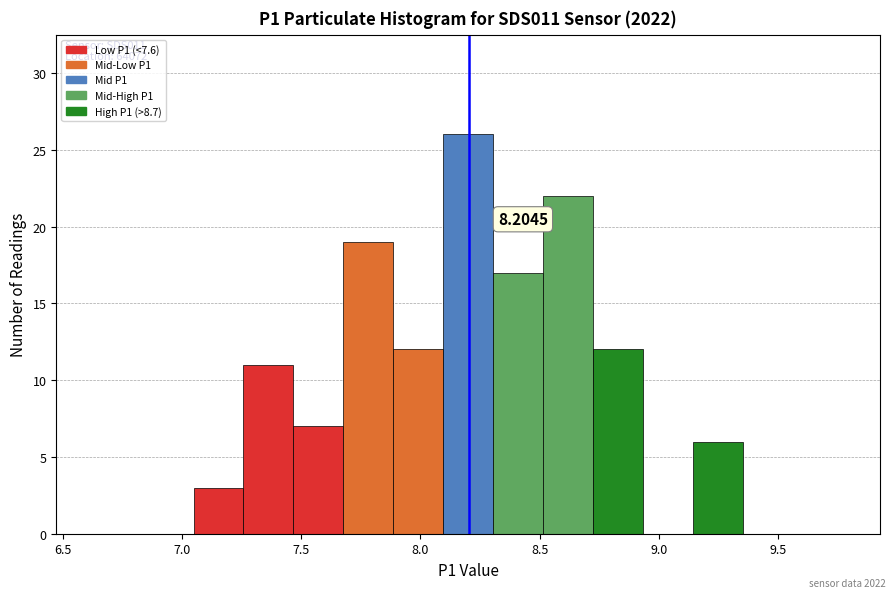

Over which range of the x-axis is the bar tallest?

8.10 to 8.30